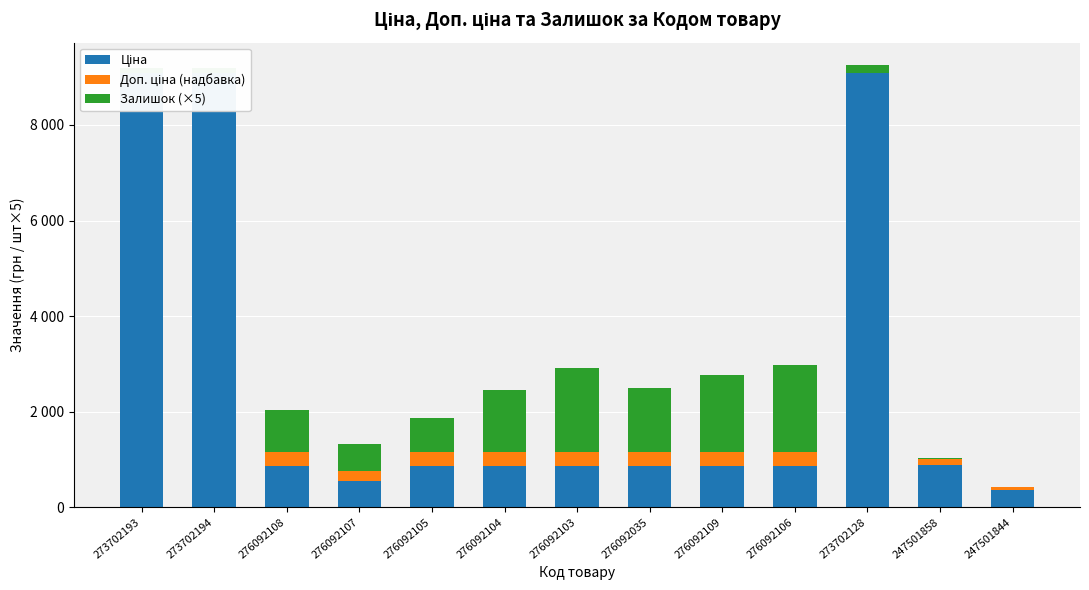

How many data points in Ціна are less than 854?

2